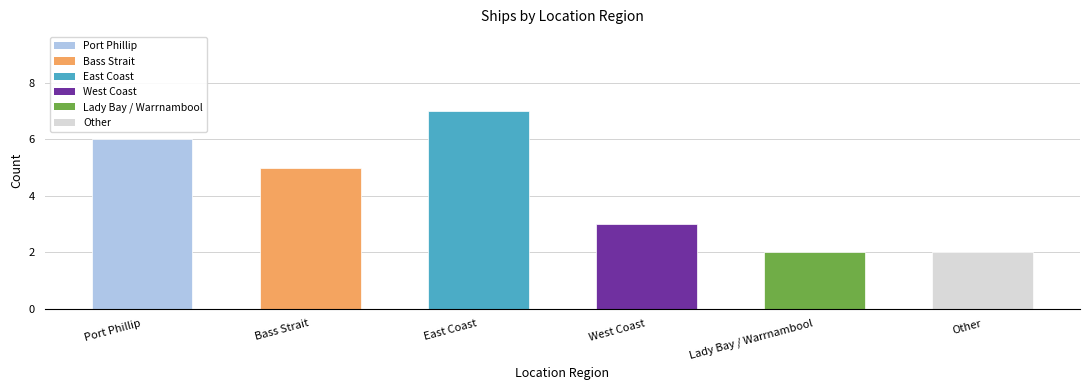

Are the bars grouped side by side (vs. stacked)?

No